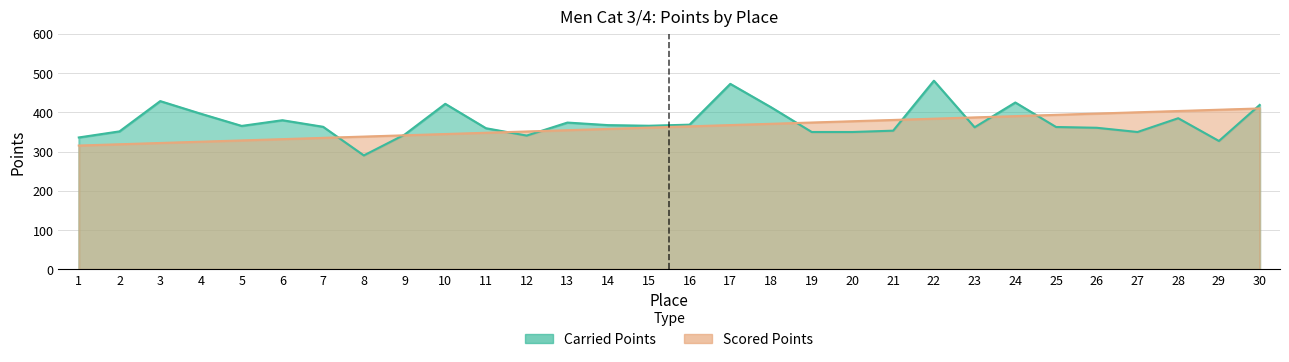

What is the maximum value for Carried Points?

480.7